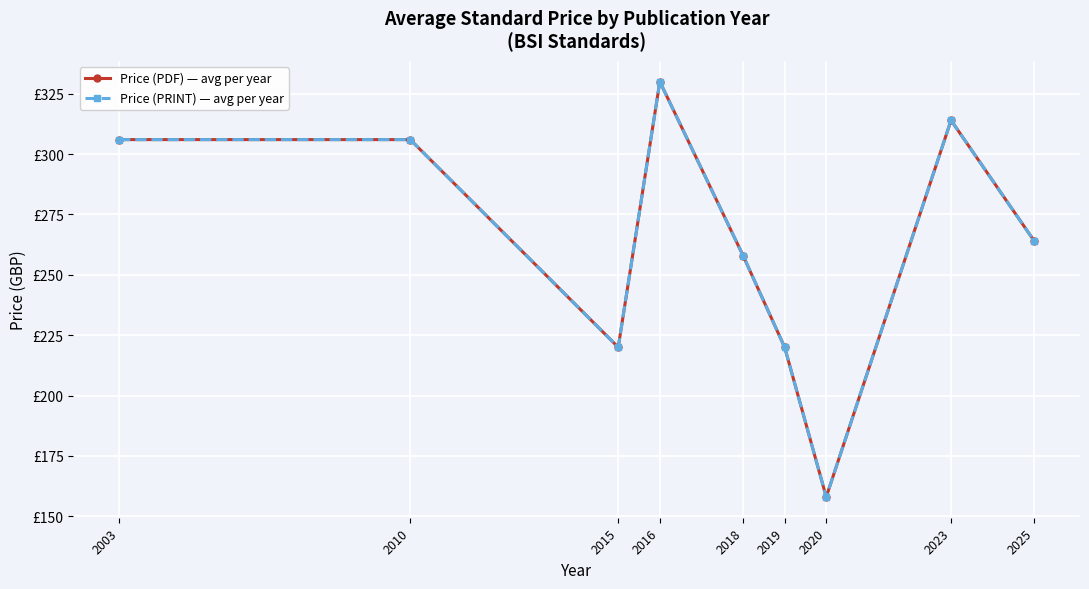

The value of Price (PRINT) — avg per year at 2025 is 264. True or false?

True